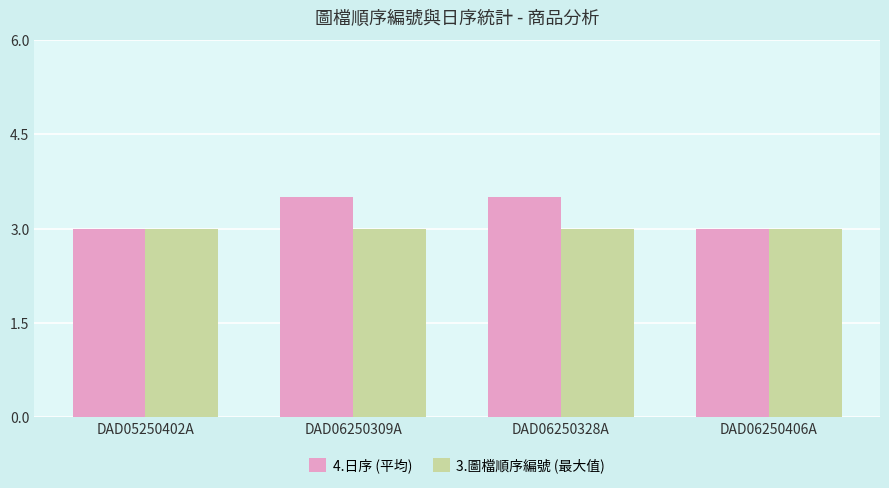

Reading left to right, what are all the values shown in this chart?

4.日序 (平均): 3.0	3.5	3.5	3.0
3.圖檔順序編號 (最大值): 3.0	3.0	3.0	3.0